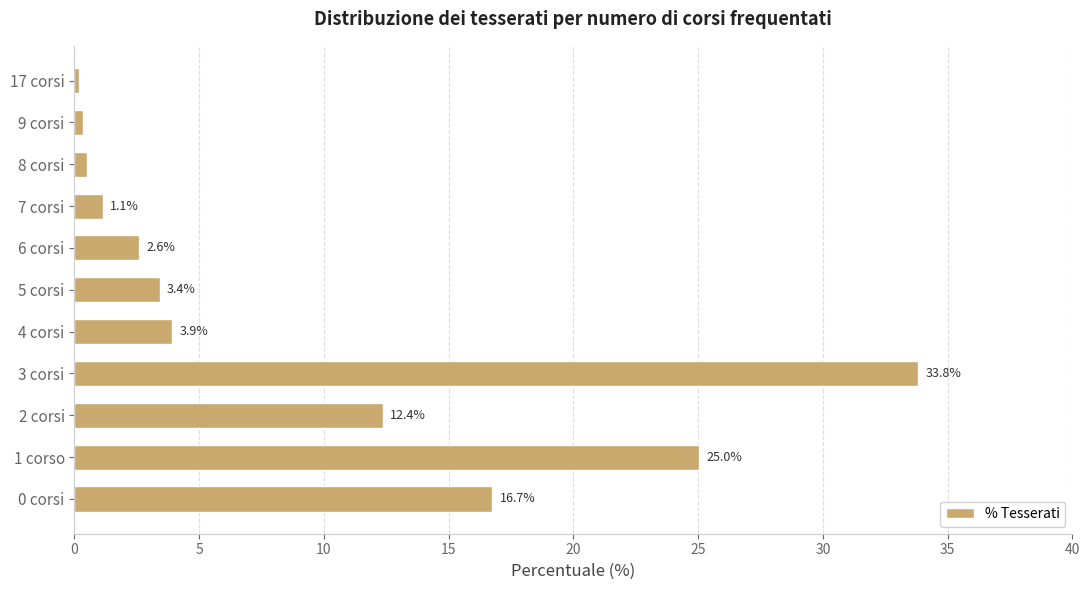

What is the average value?

9.1